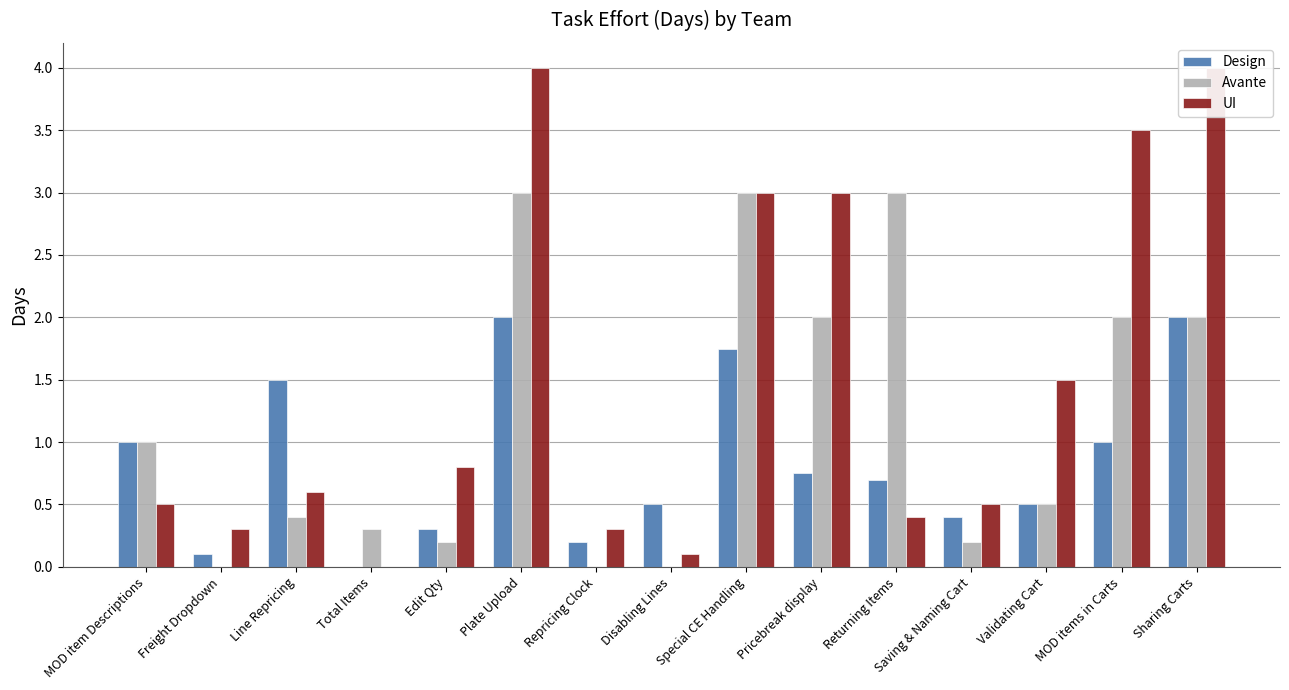

How many values in Design are above zero?

14